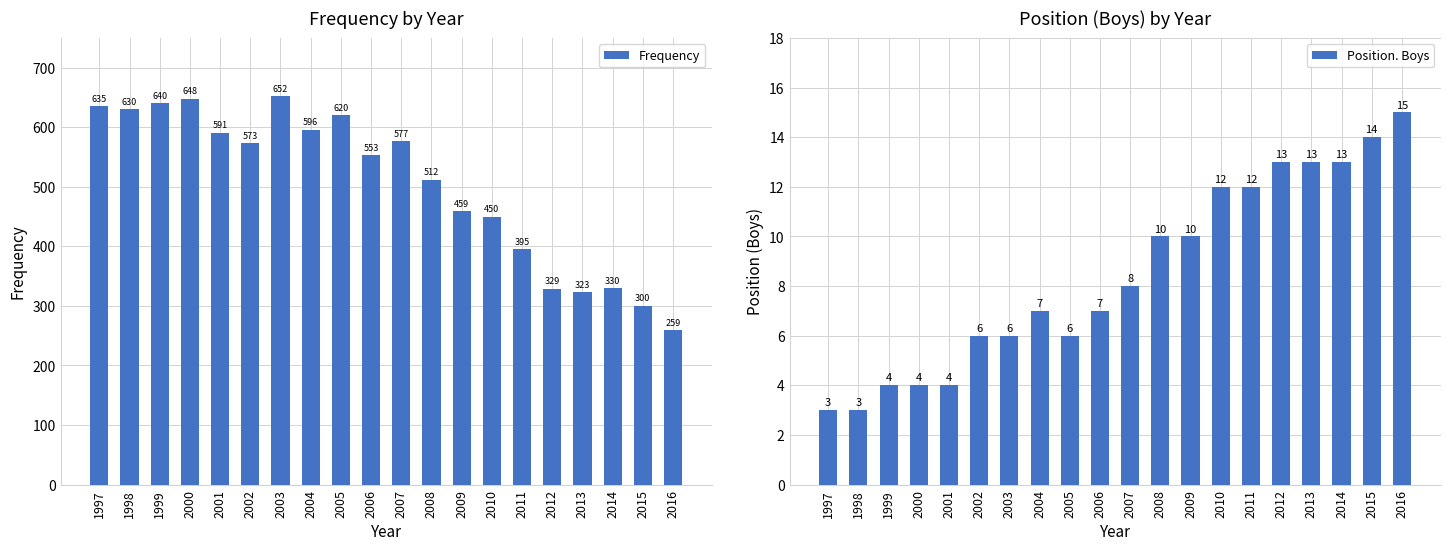

What is the average value of the Position. Boys series?

8